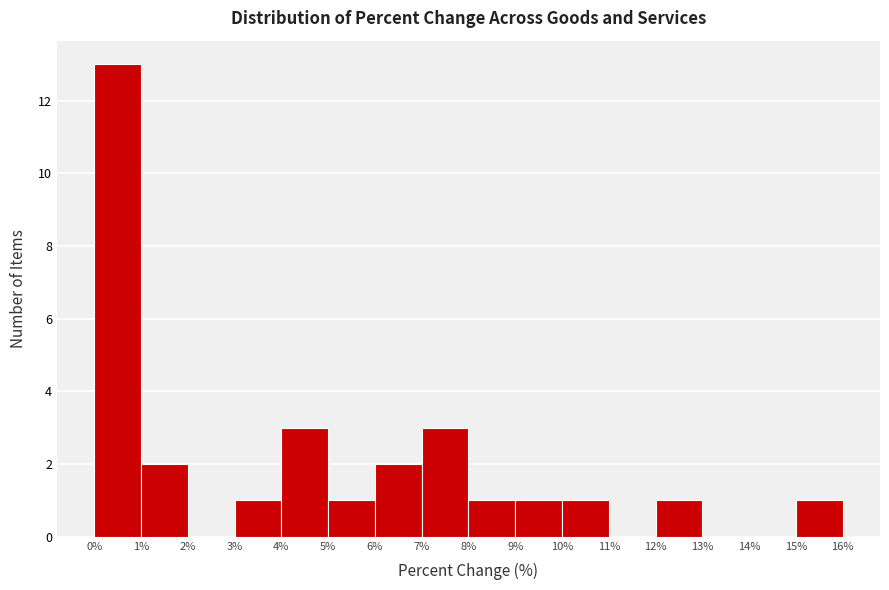

How tall is the bar that spans 9% to 10% on the x-axis? The values are not printed on the chart, so give them approximately, as read against the axis.

1